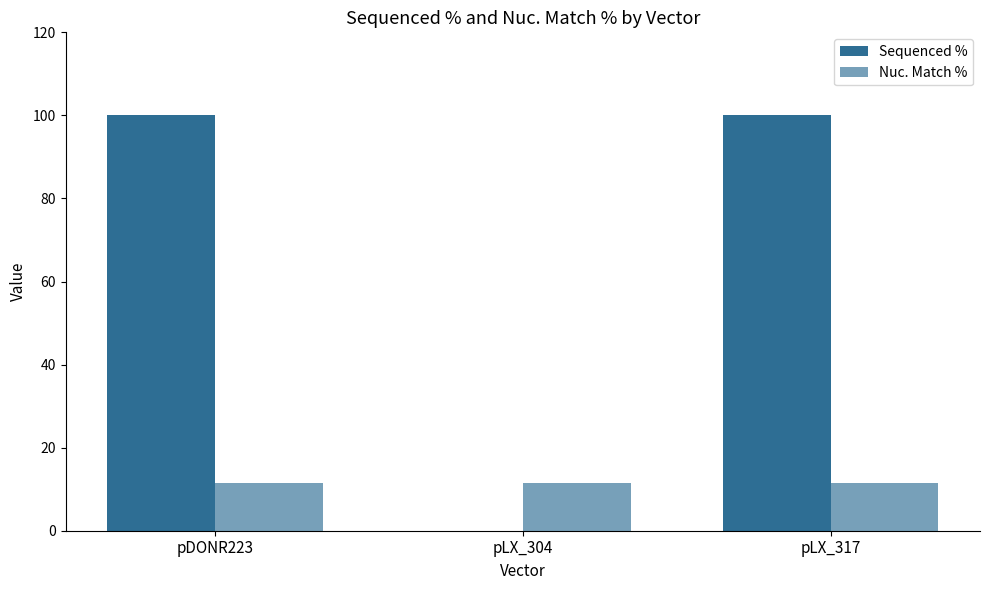

How many groups of bars are there?

3